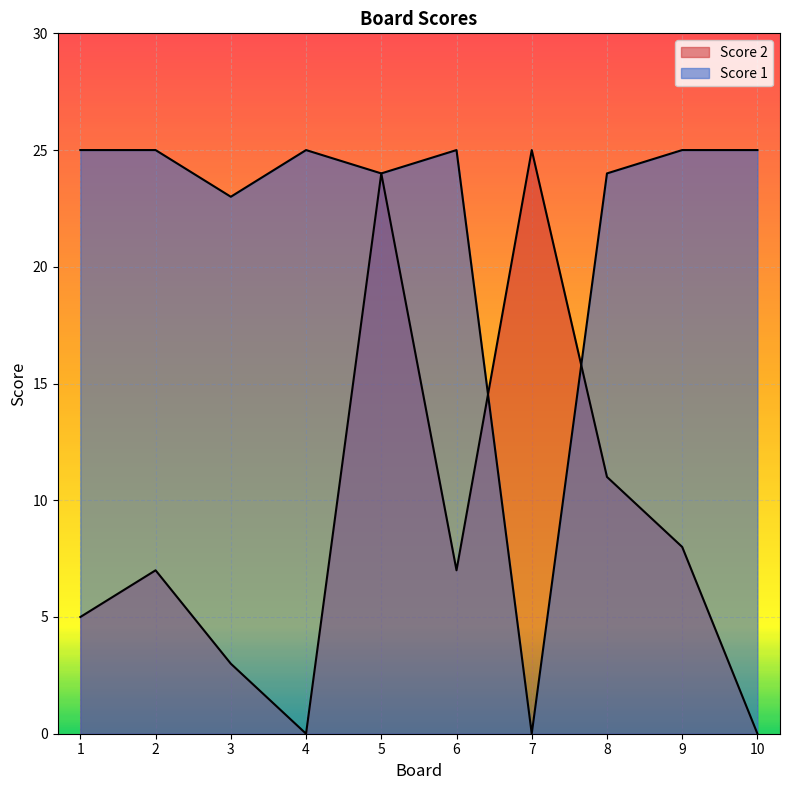

What is the sum of all Score 2 values?

90